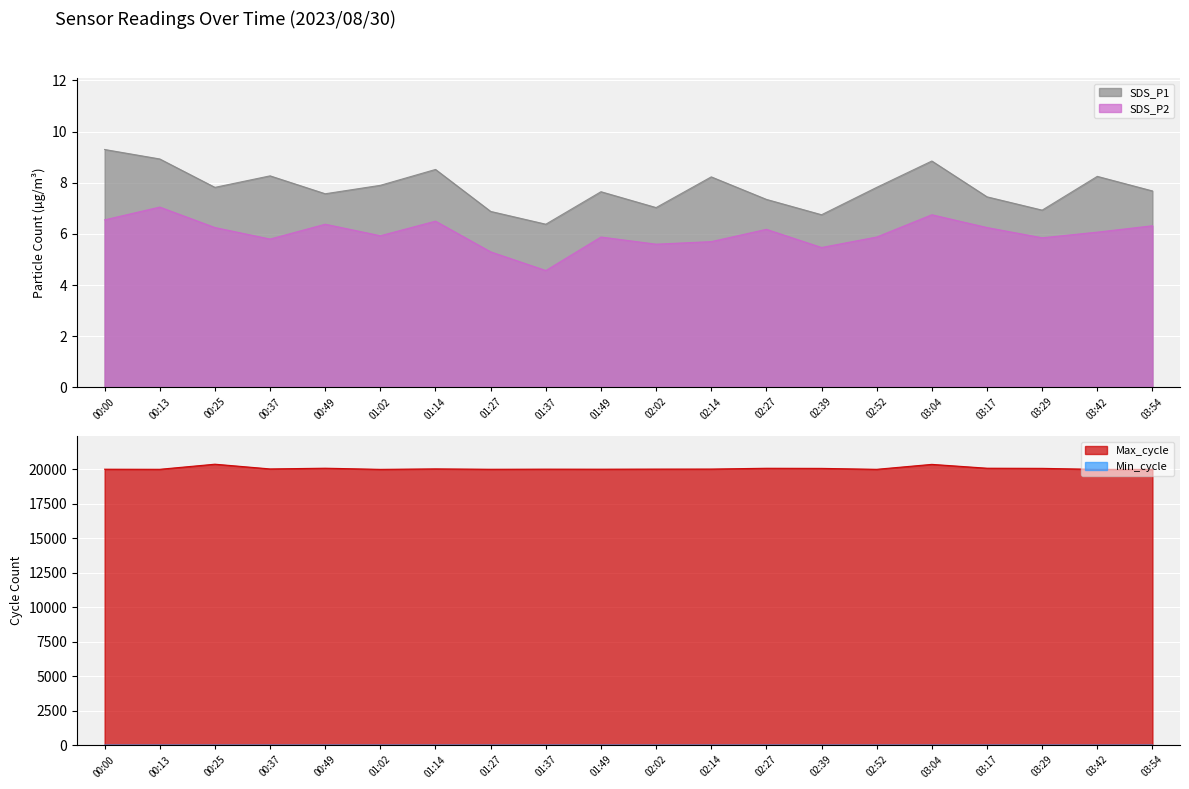

What is the maximum value for SDS_P2?

7.0